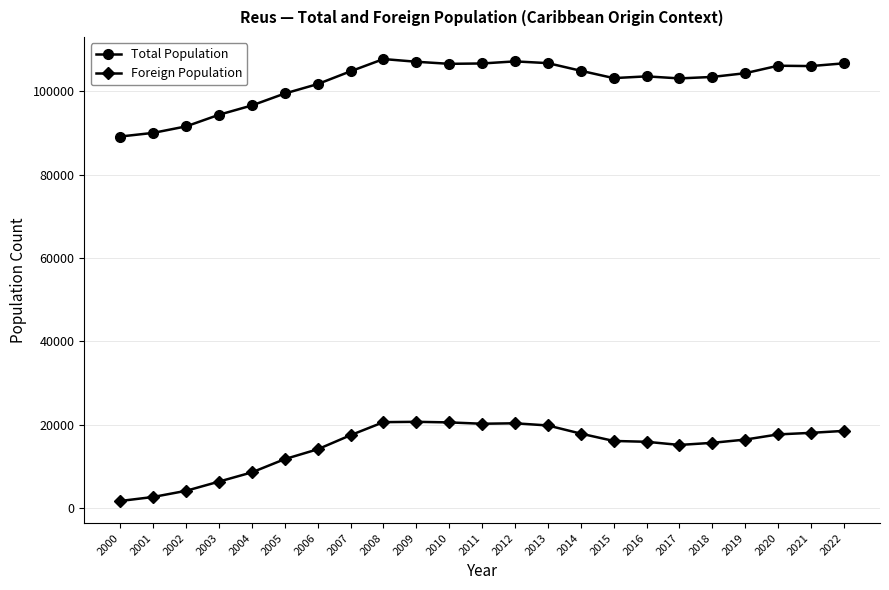

Is it true that Foreign Population equals 17683 at 2020?

True